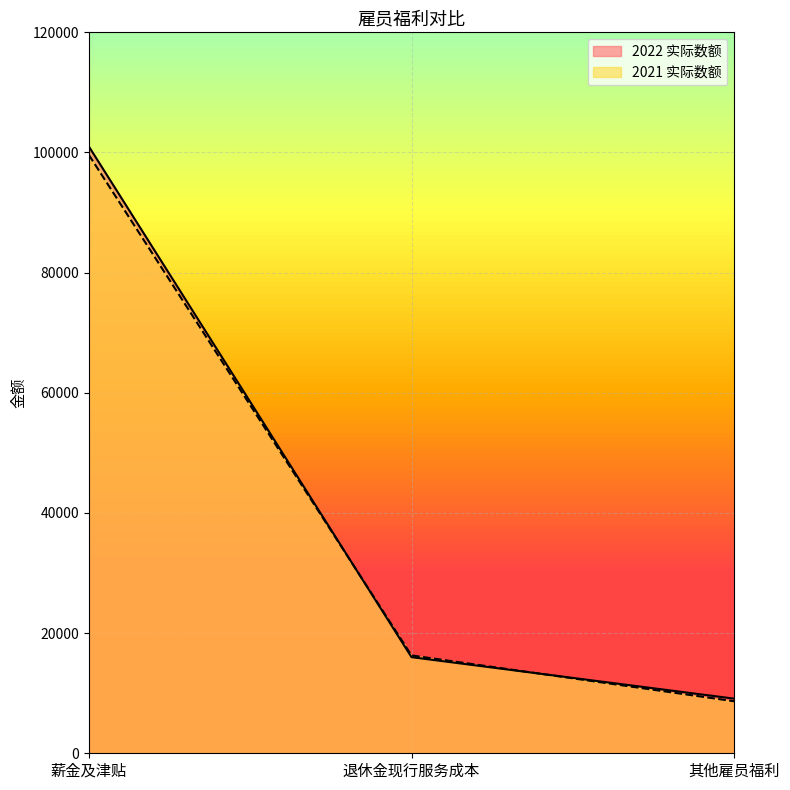

Count the number of data series in this chart.

2